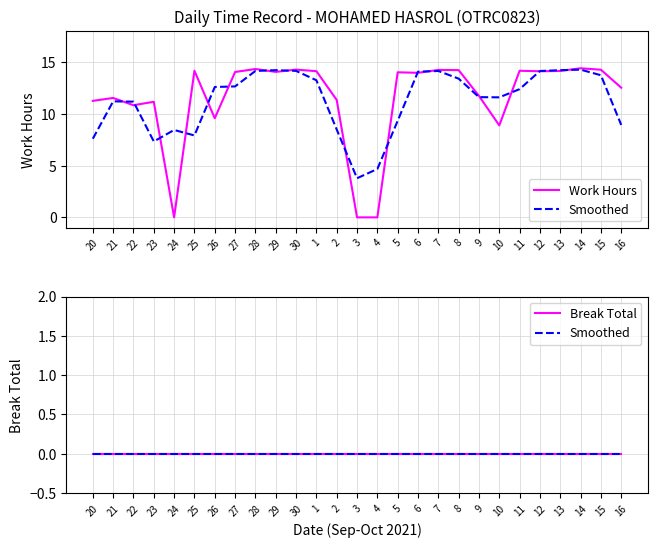

What is the difference between the highest and lowest values at 30?

14.3